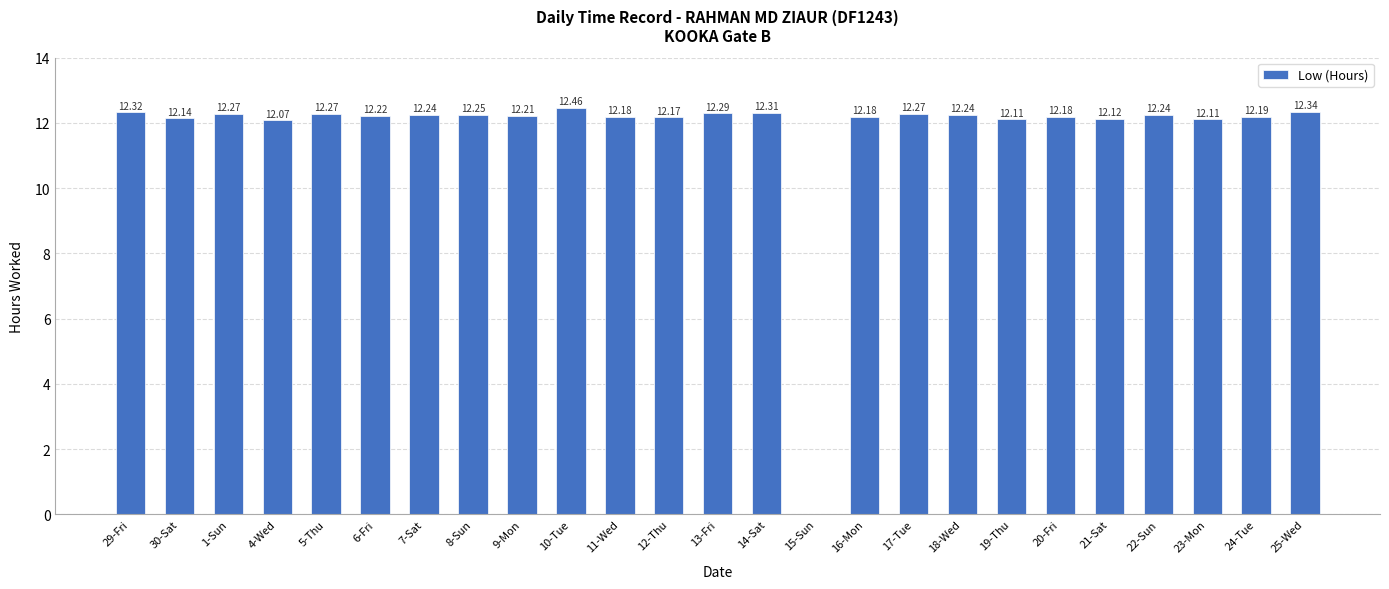

What is the maximum value shown in the chart?

12.5